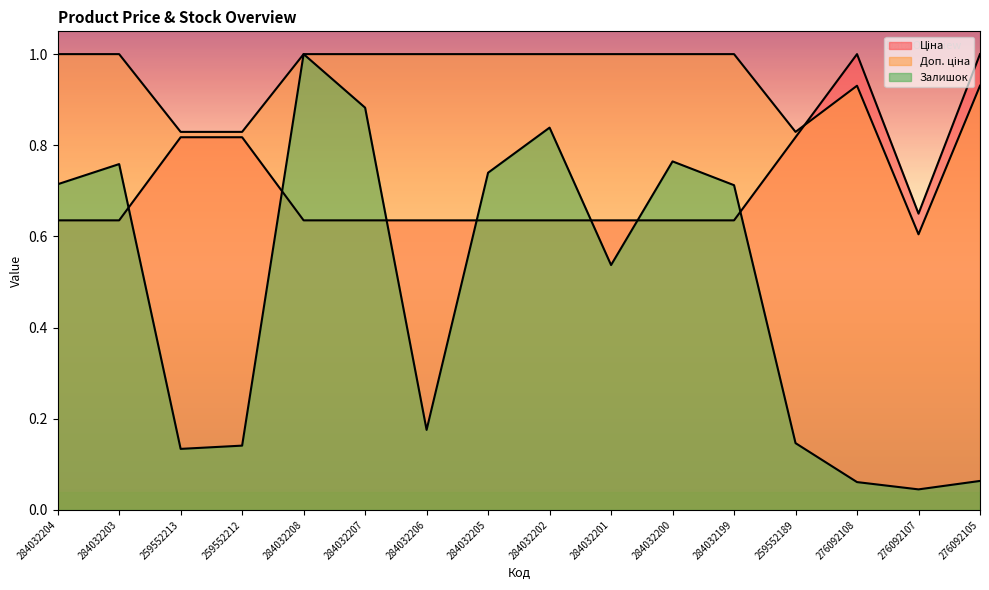

Rank the series by their maximum value, from lowest to highest.

Ціна, Доп. ціна, Залишок